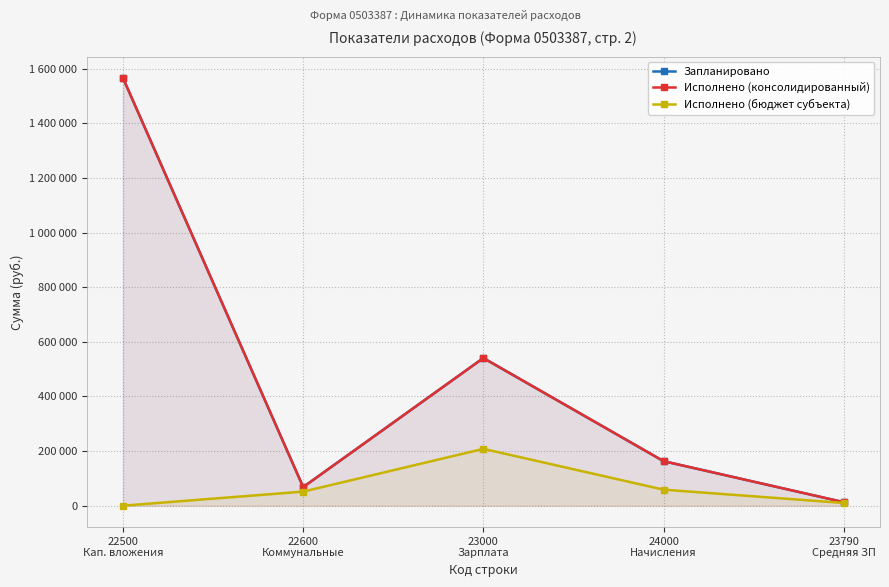

At which category is the sum across all series the highest?

22500
Кап. вложения